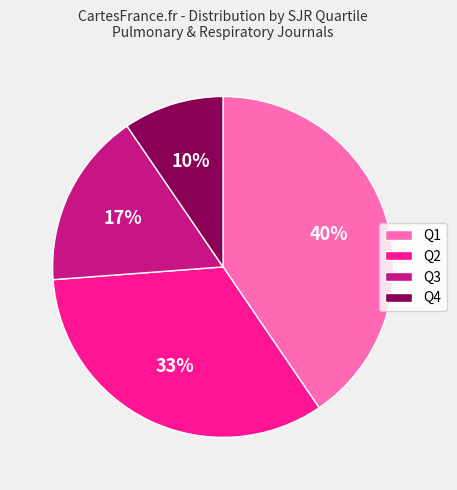

Is the sum of Q1 and Q2 greater than half?

Yes